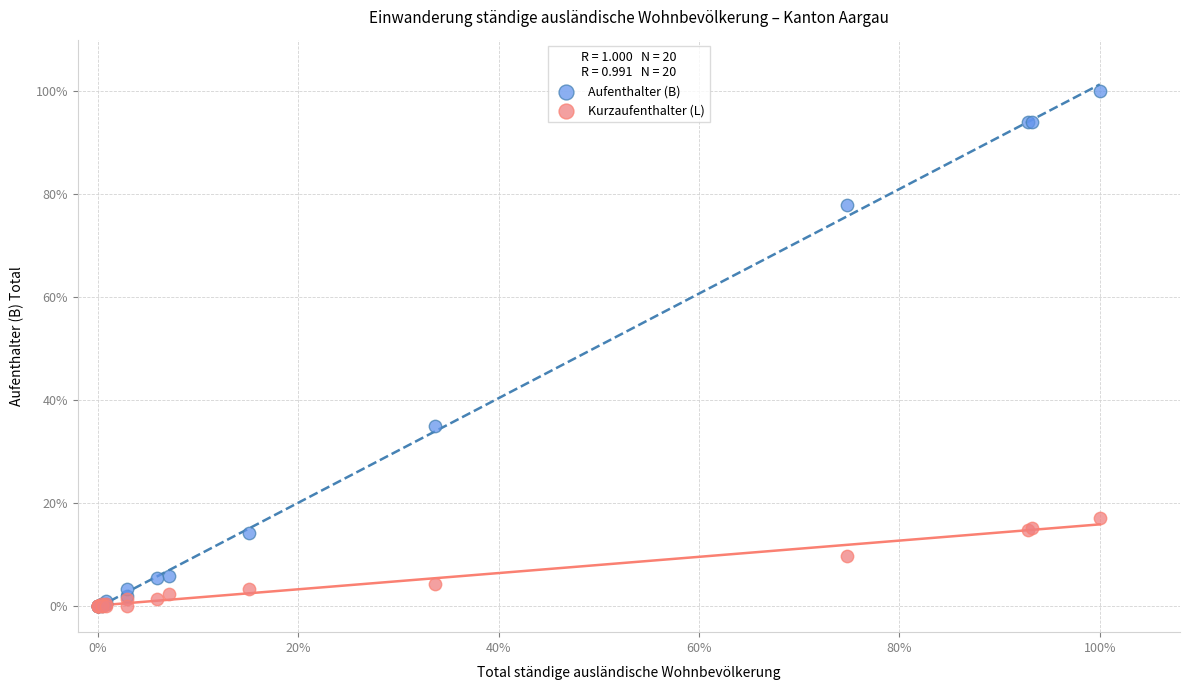

Which series has the widest spread of Y values?

Aufenthalter (B)